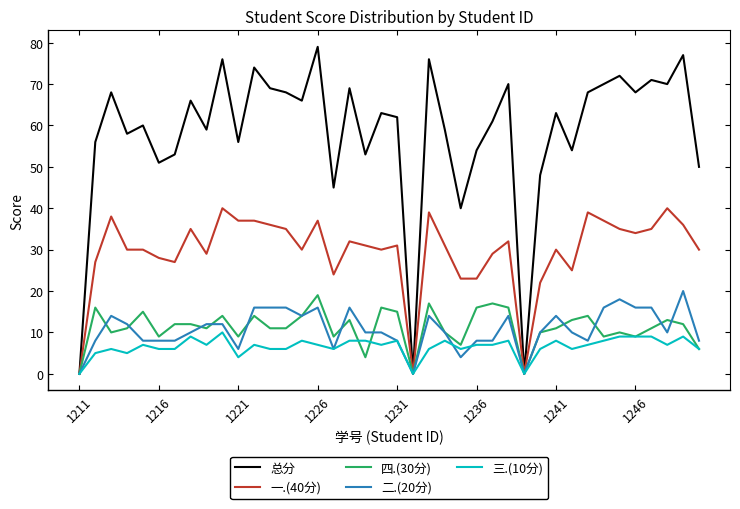

What is the sum of all 三.(10分) values?

262